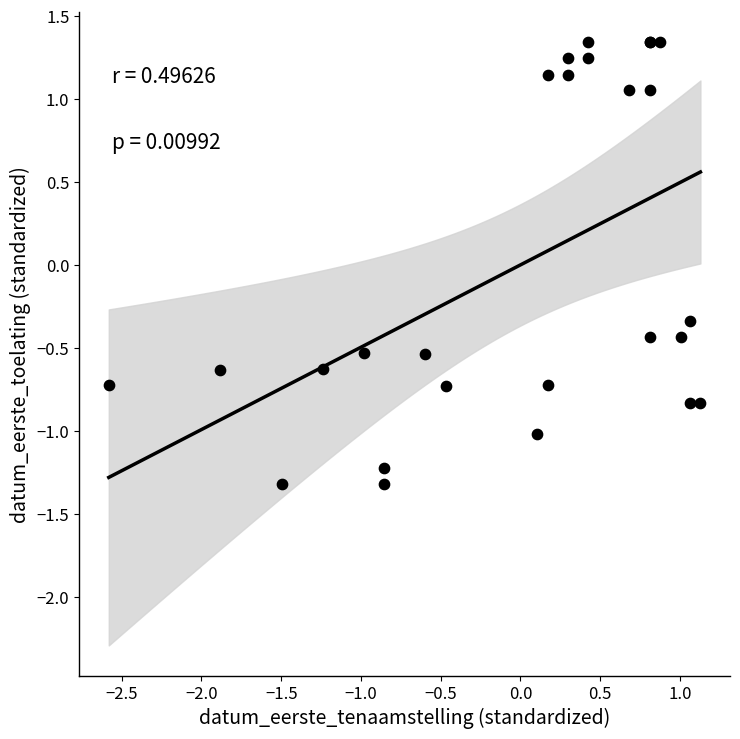

What Y value in the scatter plot is closest to 0?

-0.3